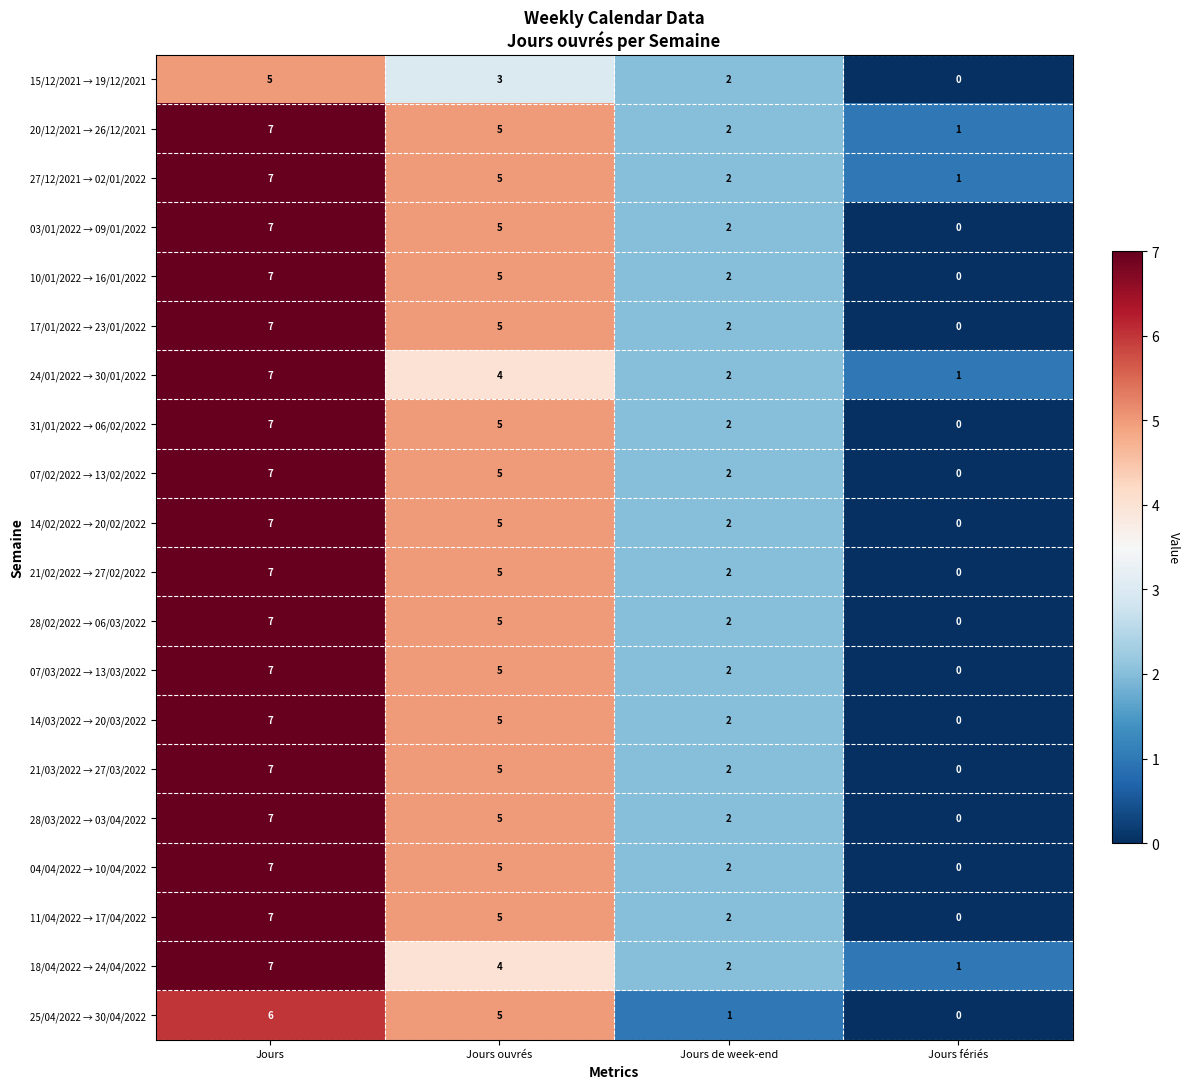

List the labels in order of 04/04/2022 → 10/04/2022 value, smallest first.

Jours fériés, Jours de week-end, Jours ouvrés, Jours